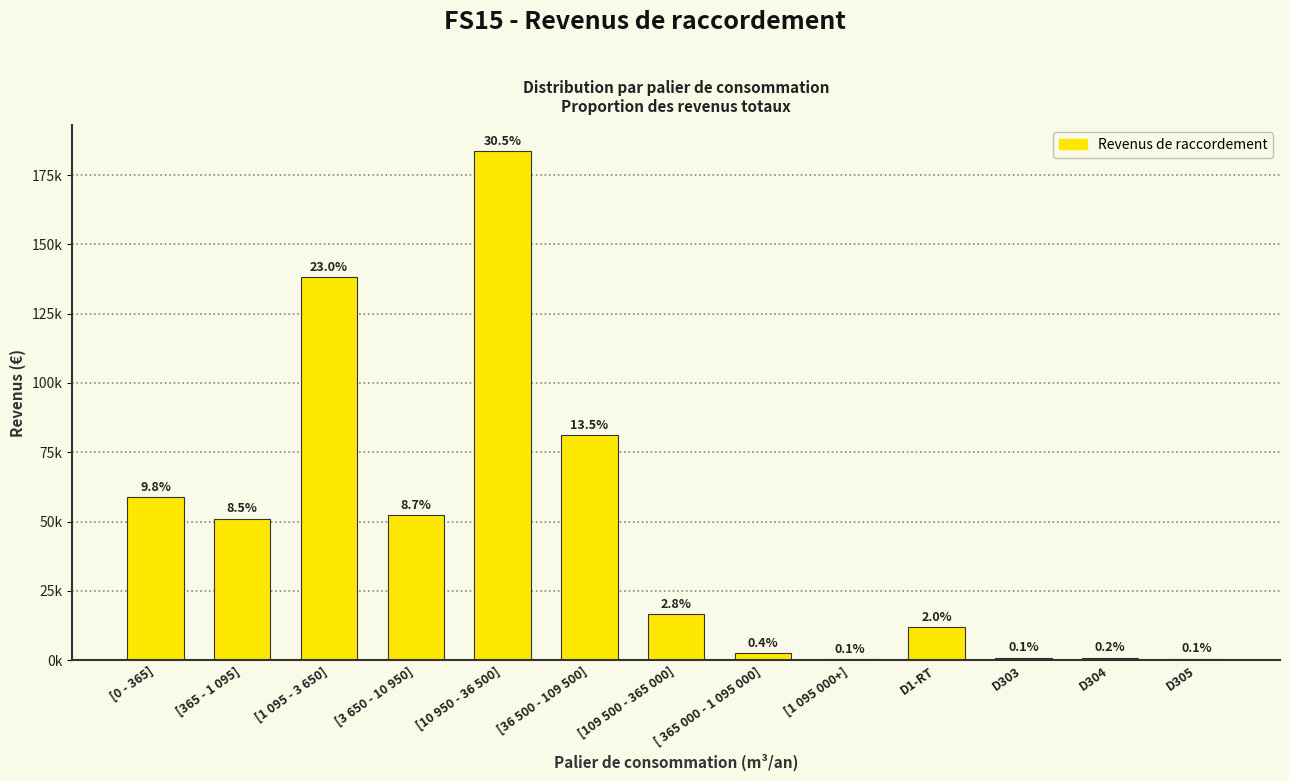

Which category has the lowest value across all series?

[1 095 000+]